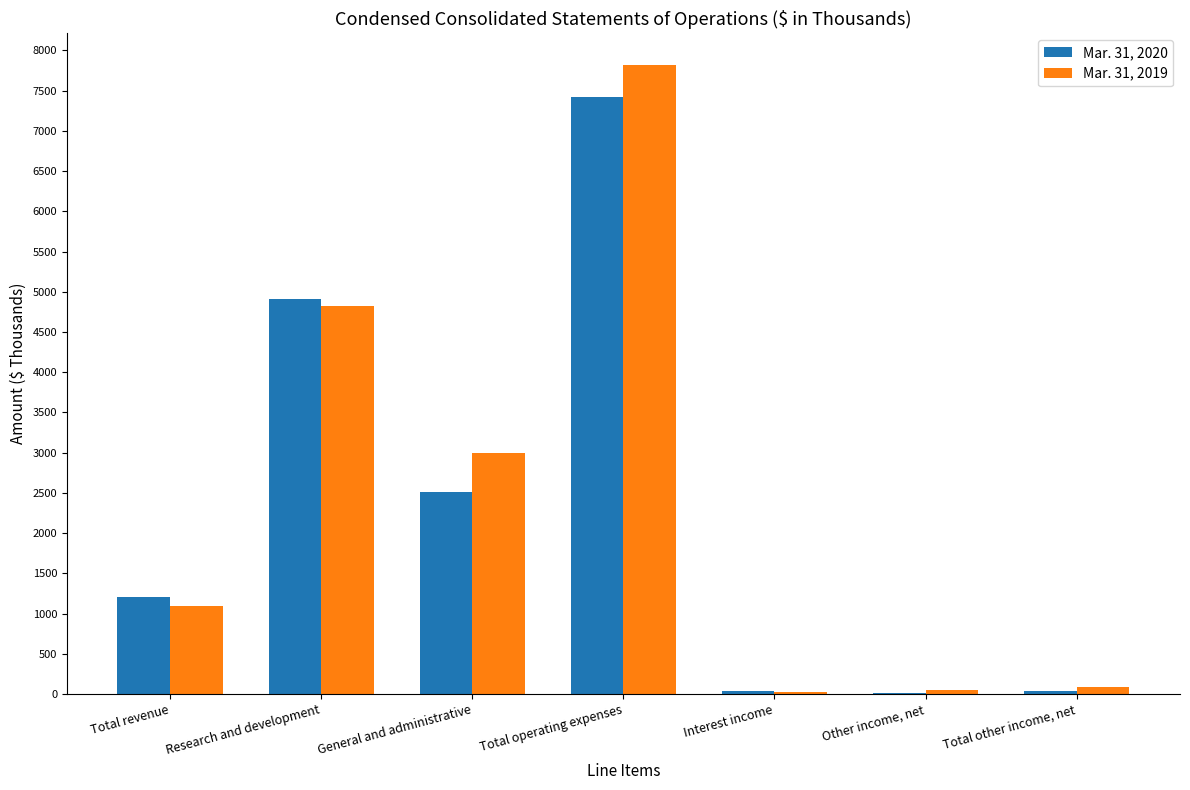

What are all the series names shown in the legend?

Mar. 31, 2020, Mar. 31, 2019